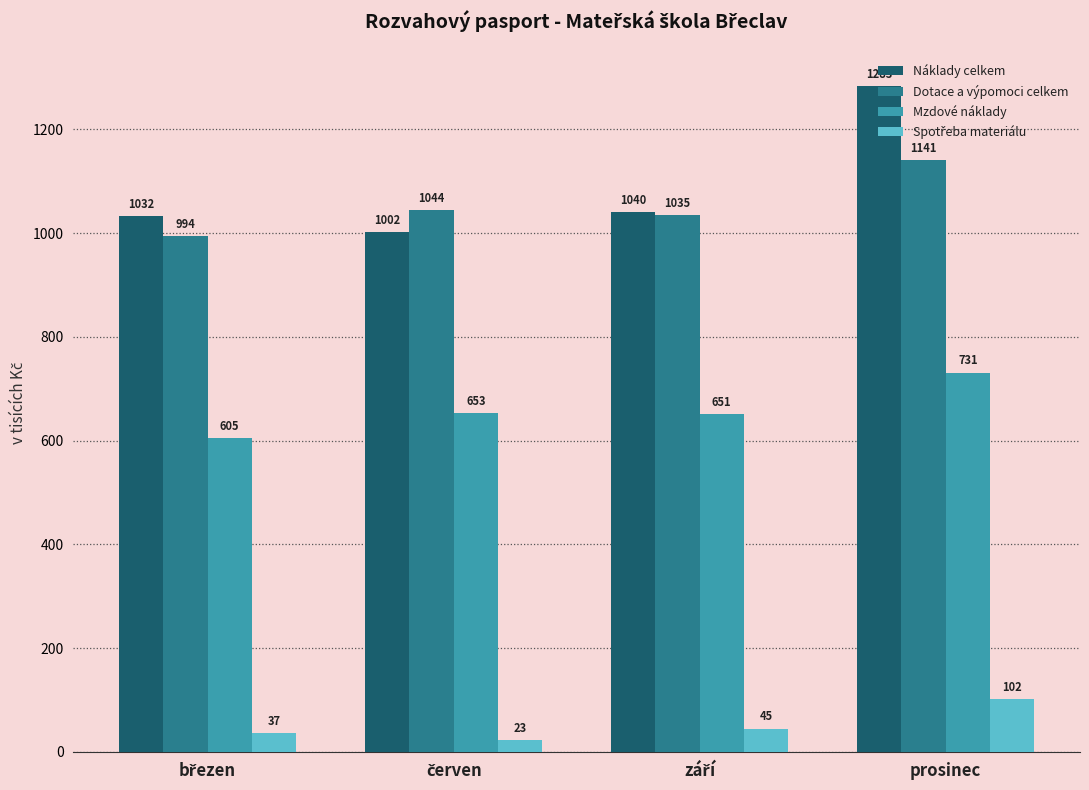

How many bars are there in each group?

4